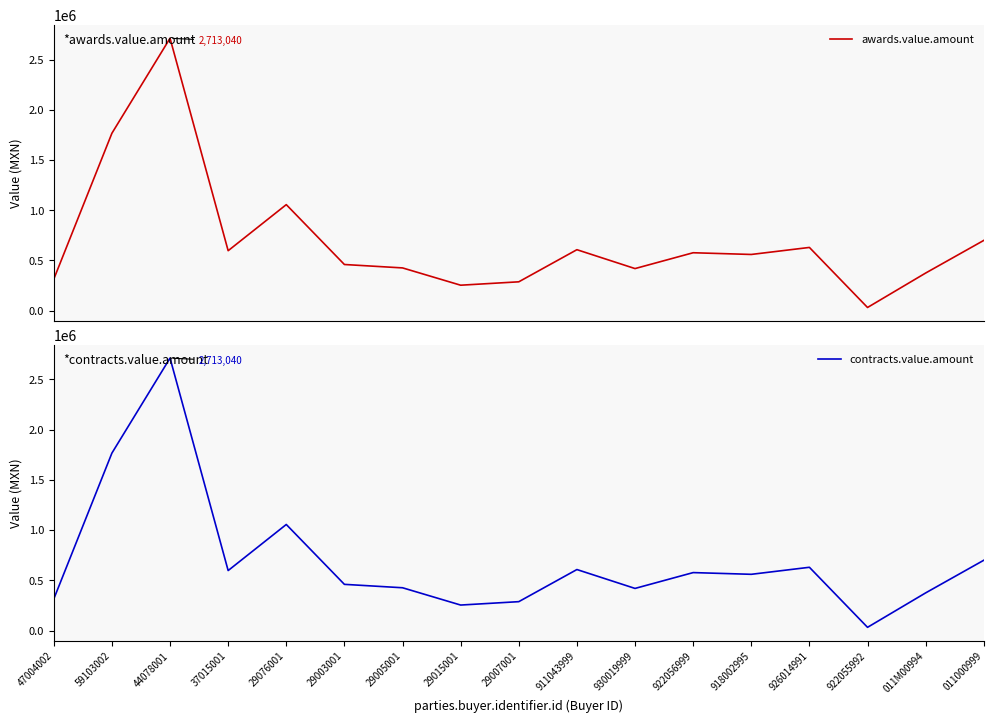

At which label does contracts.value.amount first exceed 560000?

59103002